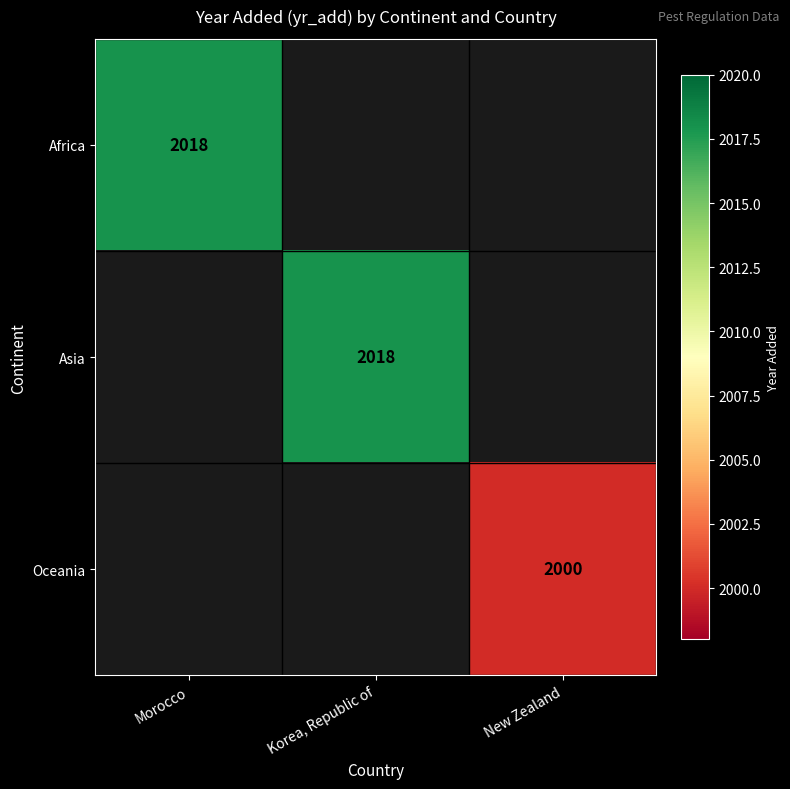

The value of Asia at Korea, Republic of is 2018. True or false?

True